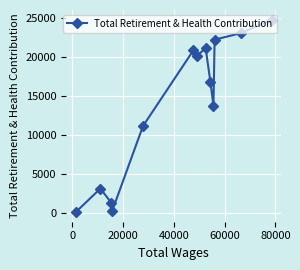

What is the average value?

13726